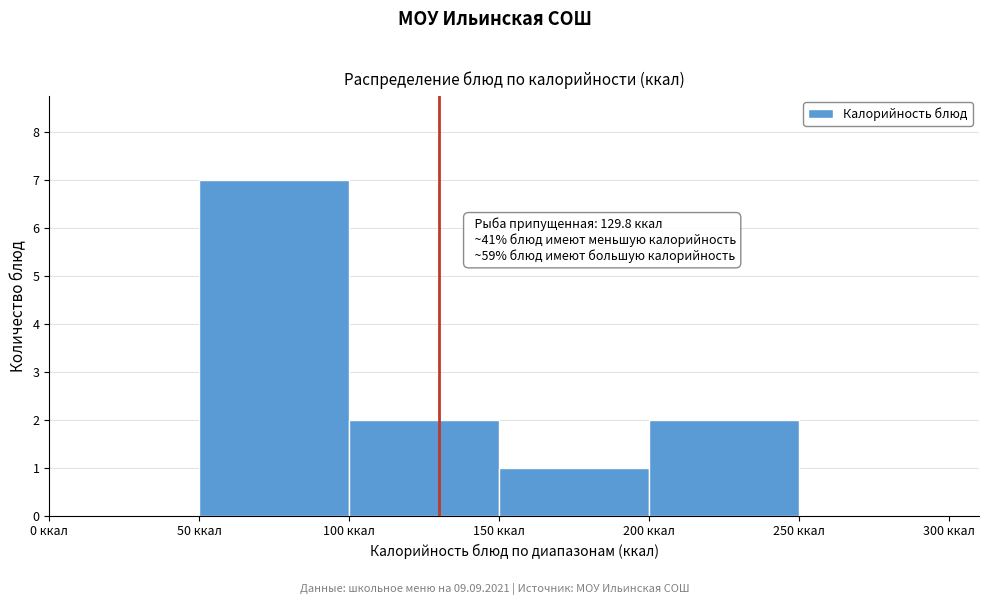

Over which range of the x-axis is the bar tallest?

50 to 100